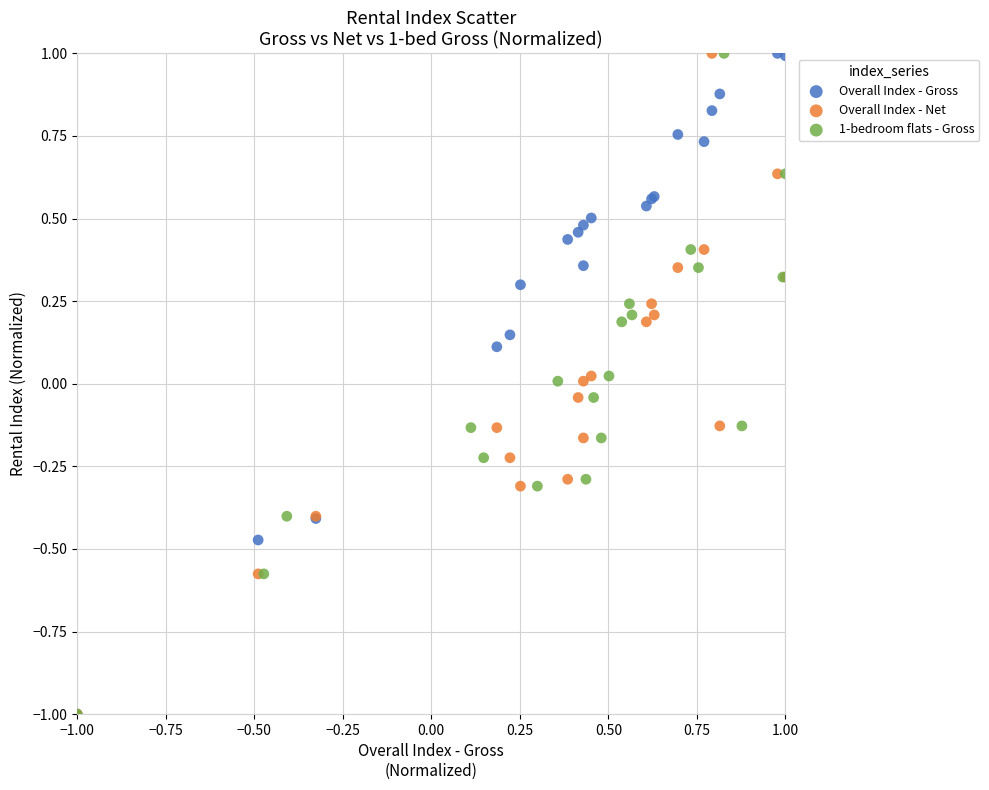

What are all the series names shown in the legend?

Overall Index - Gross, Overall Index - Net, 1-bedroom flats - Gross